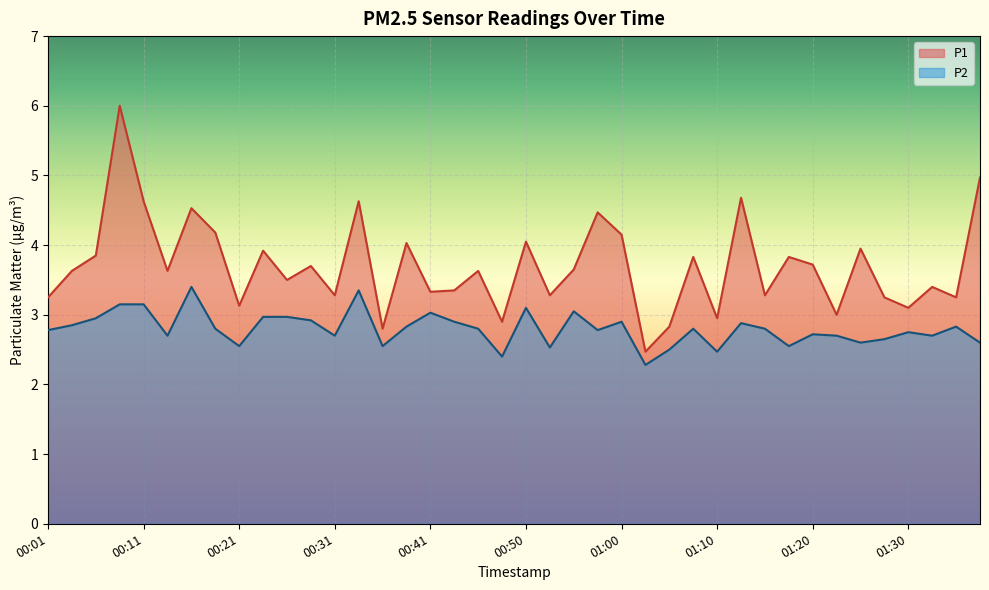

Where is P1 nearest to the value 4?

00:38